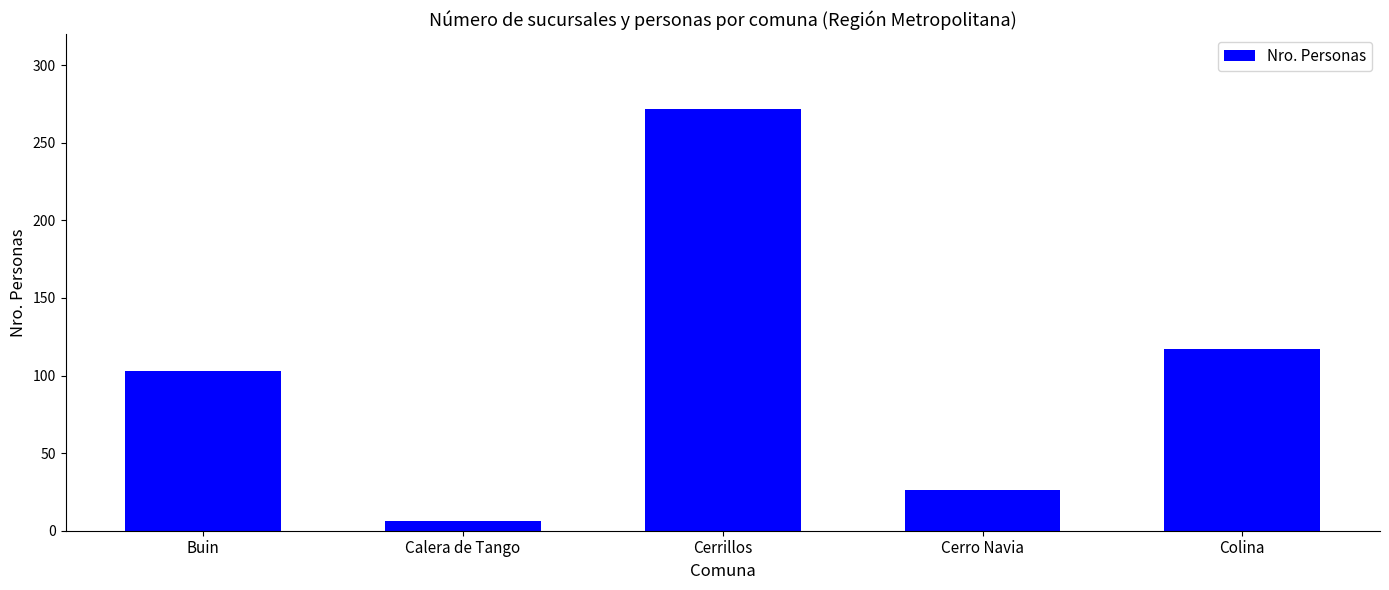

Reading right to left, list all the values displayed in this chart.

Colina=117	Cerro Navia=26	Cerrillos=272	Calera de Tango=6	Buin=103